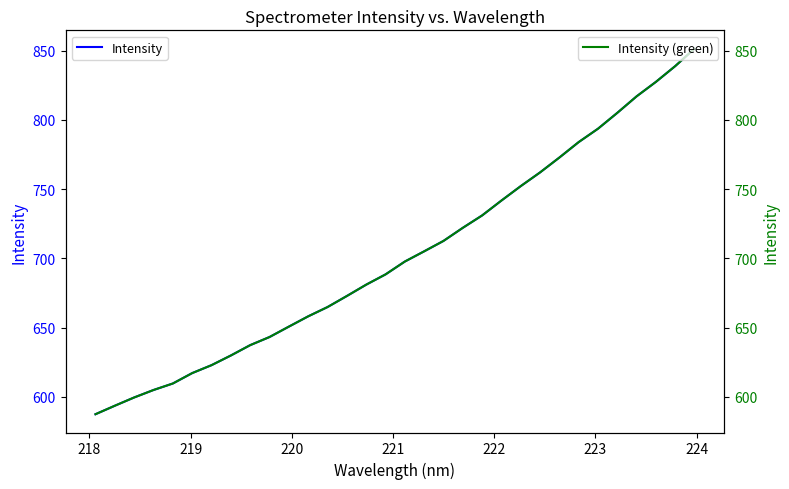

True or false: Intensity (right) and Intensity intersect in this chart.

False